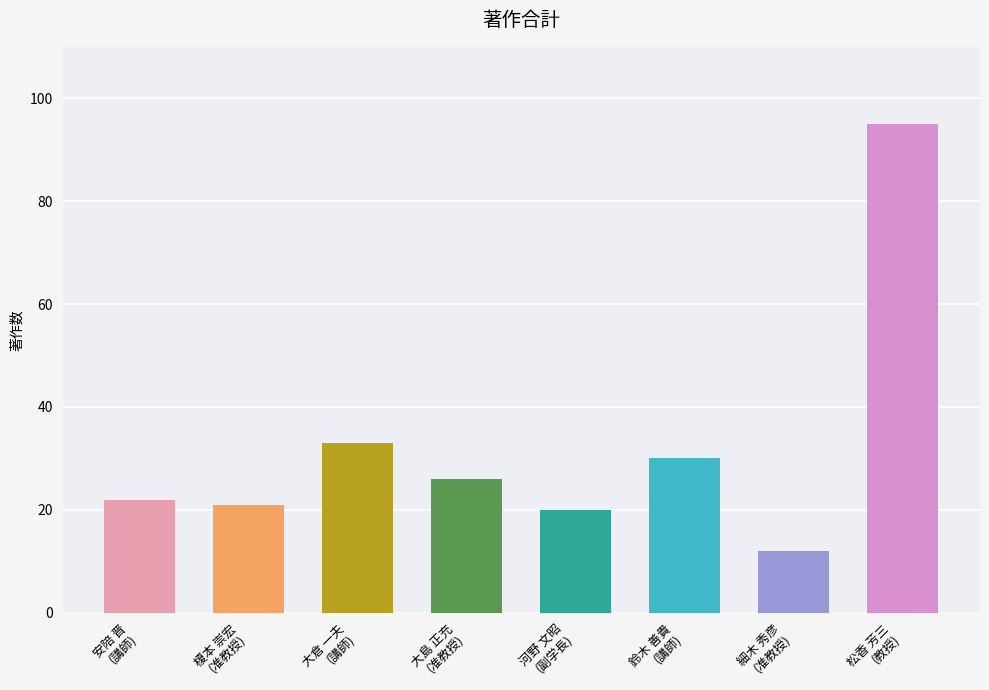

What is the difference between the second highest and minimum values?

21